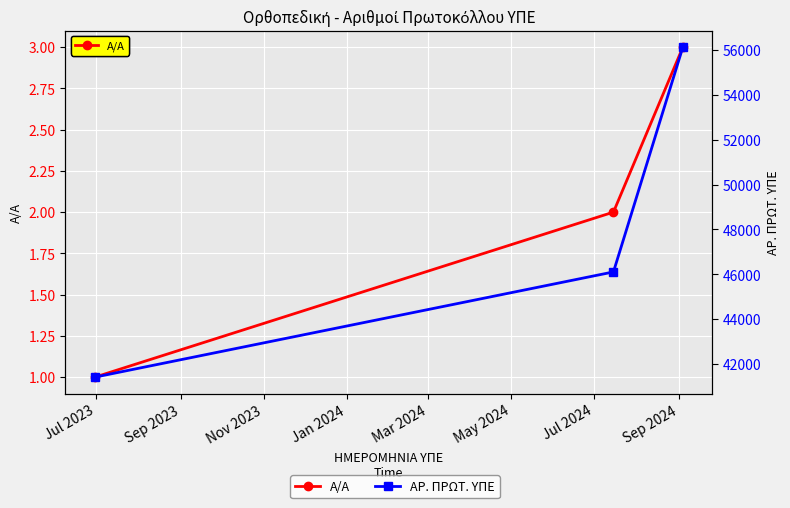

What is the total value across all series at Sep 2023?

46107